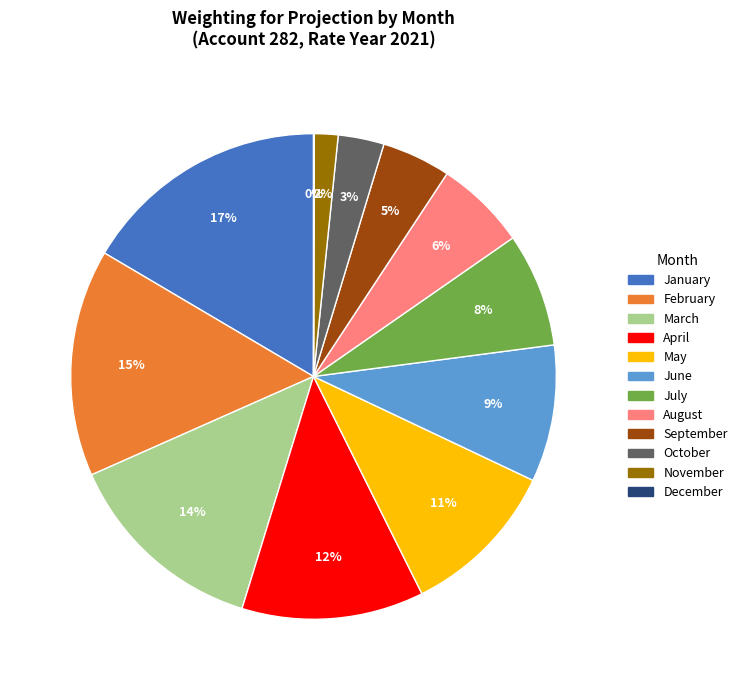

The May slice represents 11% of the pie. True or false?

True